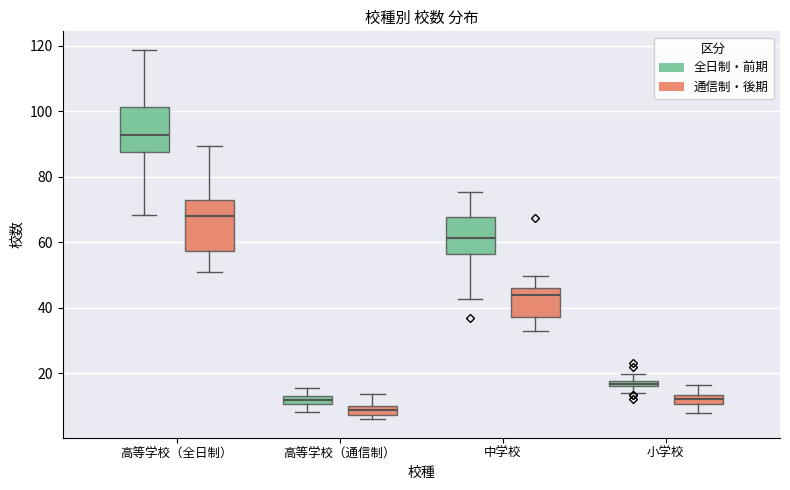

Where is the lower edge of the box for 高等学校（通信制） (通信制・後期) on the y-axis? The values are not printed on the chart, so give them approximately, as read against the axis.

8